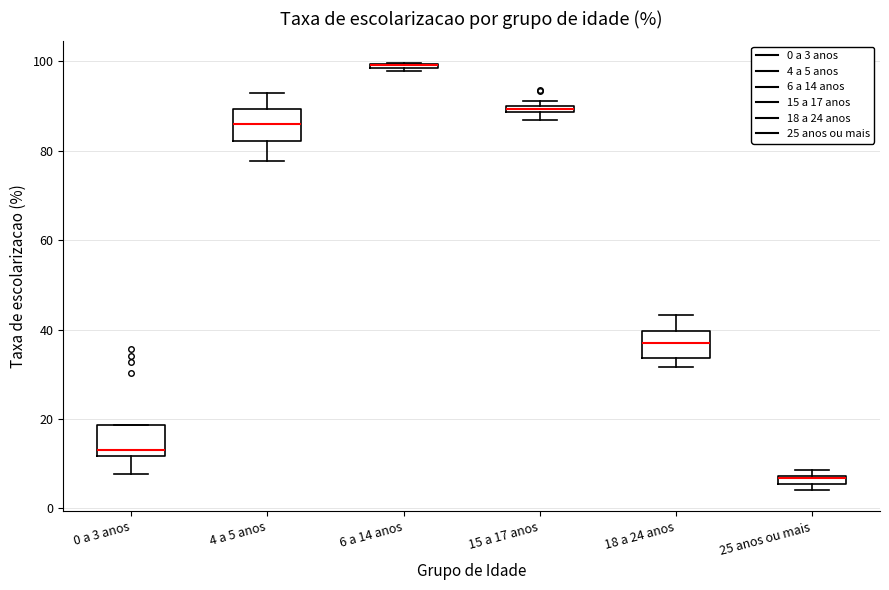

Where is the upper edge of the box for 6 a 14 anos on the y-axis? The values are not printed on the chart, so give them approximately, as read against the axis.

100